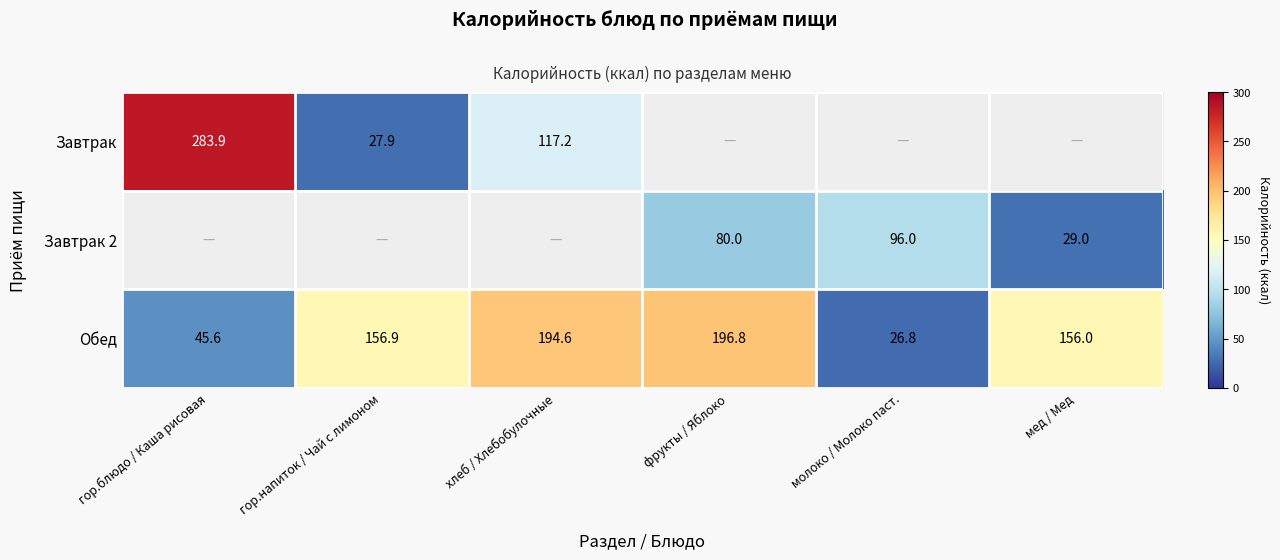

Which category has the highest value across all series?

гор.блюдо / Каша рисовая